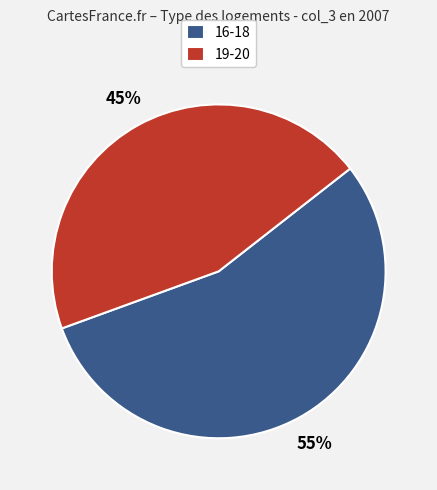

What is the largest slice in the pie chart?

16-18